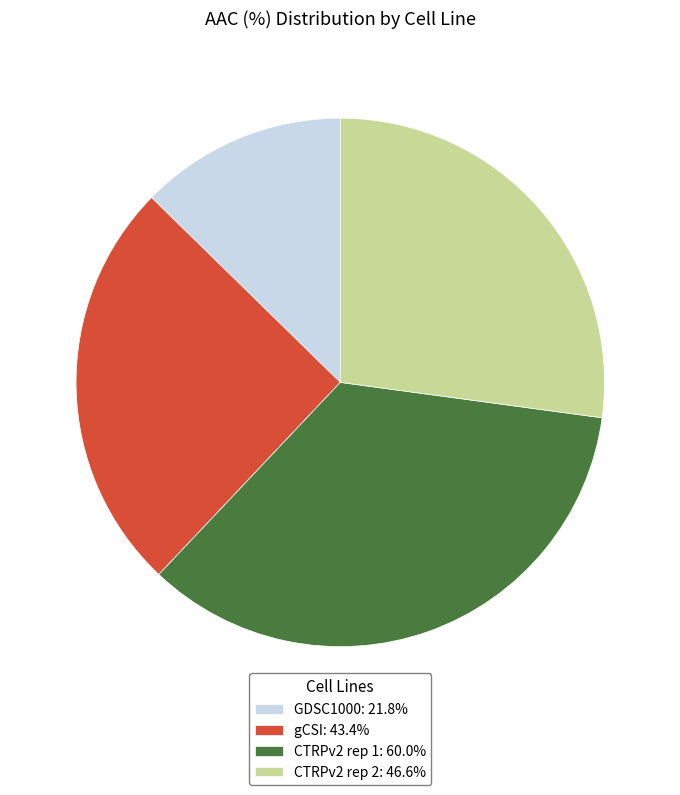

What is the largest slice in the pie chart?

CTRPv2 rep 1